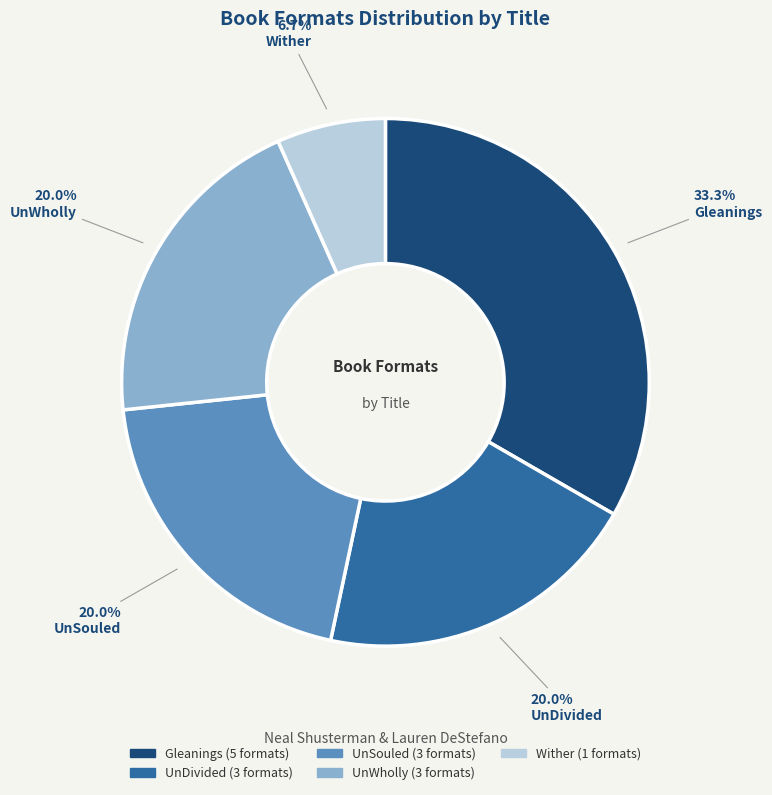

Count the number of slices in the pie.

5